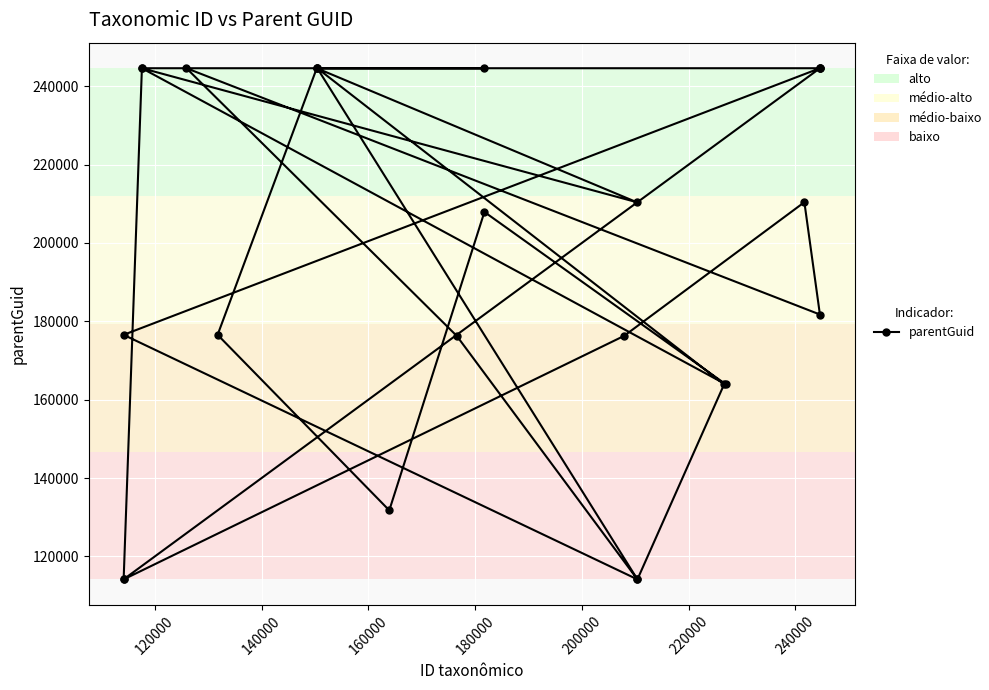

Reading left to right, what are all the values shown in this chart?

114156	244590	176556	114147	176286	244590	181740	210404	176286	114147	244590	210401	244590	176556	131760	207909	163919	244590	244590	244590	163919	114147	244590	244590	244590